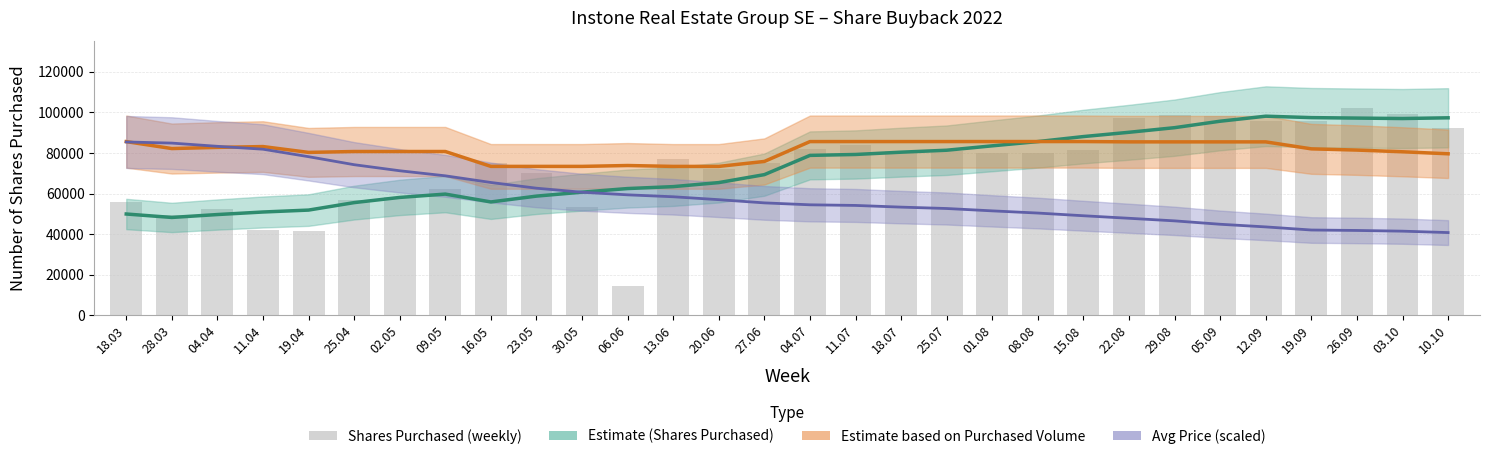

Reading left to right, extract all data points from this chart.

Estimate (Shares): 18.03=49923.5	28.03=48226.0	04.04=49658.7	11.04=50909.9	19.04=51855.3	25.04=55539.4	02.05=58096.3	09.05=59737.7	16.05=55869.0	23.05=58741.3	30.05=60689.6	06.06=62468.1	13.06=63417.3	20.06=65408.7	27.06=69328.0	04.07=78813.7	11.07=79259.0	18.07=80390.7	25.07=81358.1	01.08=83523.0	08.08=85619.3	15.08=88085.9	22.08=90198.1	29.08=92472.0	05.09=95655.4	12.09=98127.7	19.09=97424.7	26.09=97192.7	03.10=96974.6	10.10=97333.0
Estimate based on Purchased Volume: 18.03=85601.2	28.03=82178.5	04.04=82751.1	11.04=83159.9	19.04=80289.0	25.04=80721.4	02.05=80721.6	09.05=80722.7	16.05=73385.1	23.05=73386.1	30.05=73388.7	06.06=73820.6	13.06=73379.1	20.06=73380.4	27.06=75826.8	04.07=85614.1	11.07=85620.5	18.07=85620.2	25.07=85620.3	01.08=85628.8	08.08=85632.3	15.08=85632.4	22.08=85476.8	29.08=85471.4	05.09=85471.0	12.09=85470.7	19.09=82030.8	26.09=81428.6	03.10=80589.4	10.10=79600.2
Avg Price (scaled): 18.03=85425.0	28.03=84870.0	04.04=83283.3	11.04=81857.1	19.04=78171.4	25.04=74221.4	02.05=71235.7	09.05=68742.9	16.05=65457.1	23.05=62642.9	30.05=60657.1	06.06=59371.4	13.06=58421.4	20.06=56985.7	27.06=55407.1	04.07=54457.1	11.07=54150.0	18.07=53314.3	25.07=52635.7	01.08=51471.4	08.08=50392.9	15.08=49064.3	22.08=47814.3	29.08=46542.9	05.09=44871.4	12.09=43564.3	19.09=42035.7	26.09=41816.7	03.10=41470.0	10.10=40775.0
Shares Purchased: 18.03=55829.0	28.03=49468.0	04.04=52305.0	11.04=42092.0	19.04=41436.0	25.04=56822.0	02.05=58417.0	09.05=62447.0	16.05=75257.0	23.05=70203.0	30.05=53582.0	06.06=14355.0	13.06=76928.0	20.06=72055.0	27.06=74897.0	04.07=81901.0	11.07=84143.0	18.07=81017.0	25.07=80755.0	01.08=80045.0	08.08=79977.0	15.08=81669.0	22.08=97055.0	29.08=98817.0	05.09=98283.0	12.09=95541.0	19.09=95962.0	26.09=102261.0	03.10=98975.0	10.10=92134.0